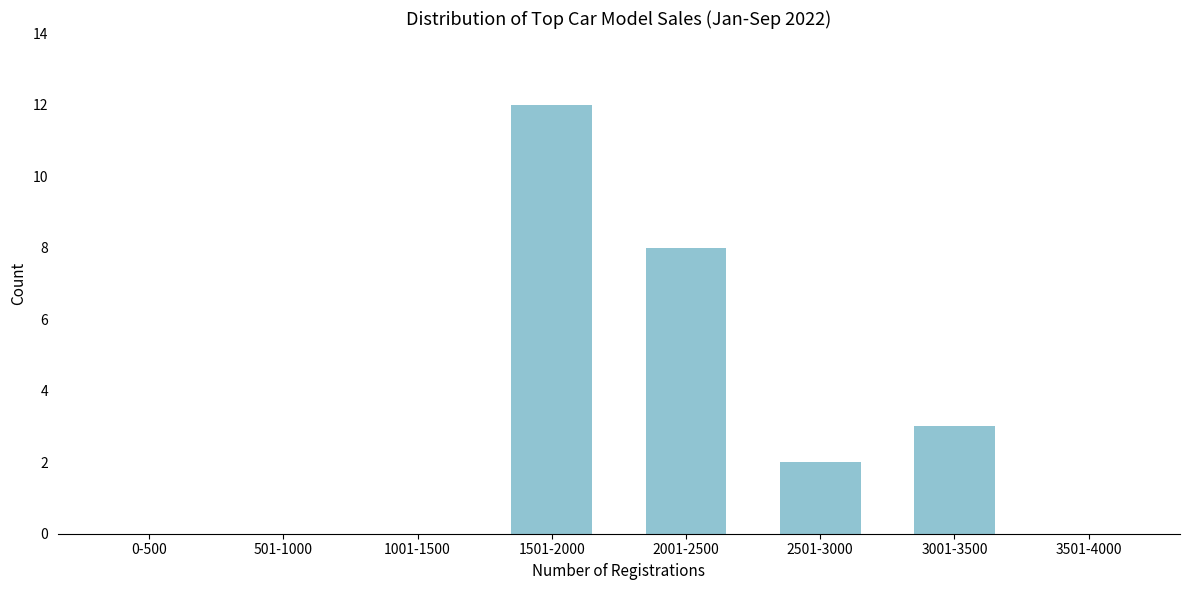

Reading left to right, extract all data points from this chart.

0-500=0	501-1000=0	1001-1500=0	1501-2000=12	2001-2500=8	2501-3000=2	3001-3500=3	3501-4000=0